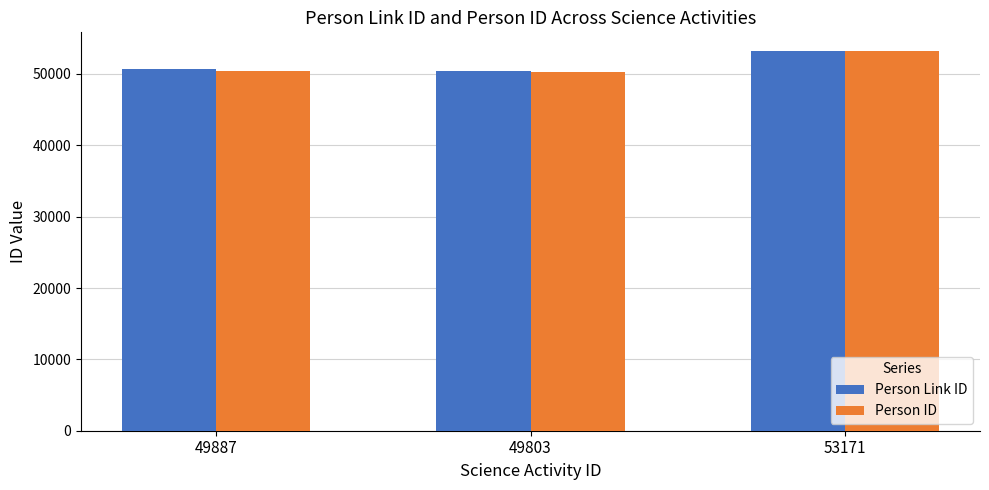

Does the chart contain any negative values?

No